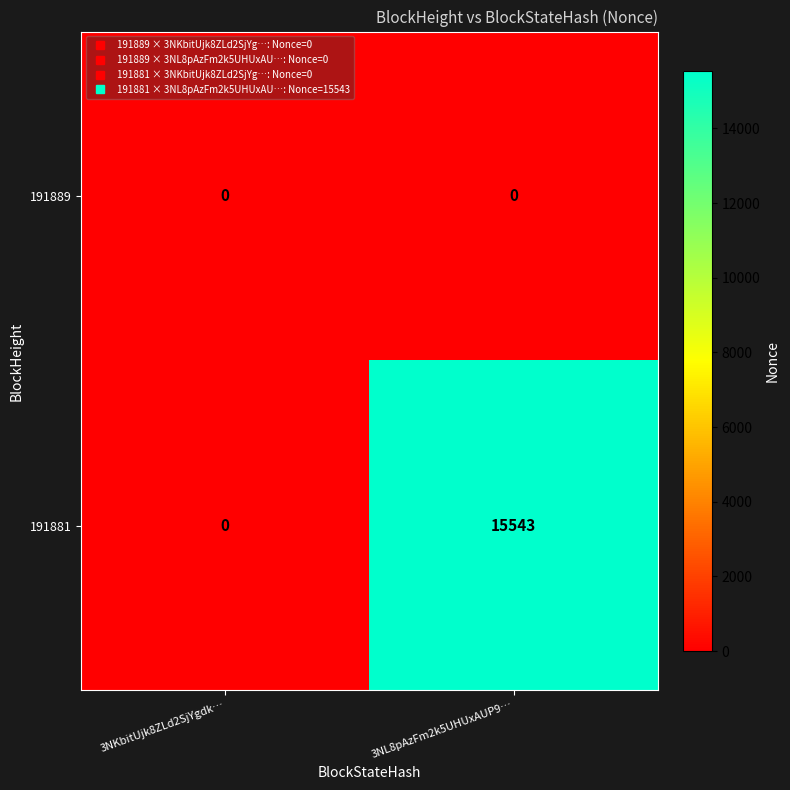

What is the highest value of the 191881 series?

15543